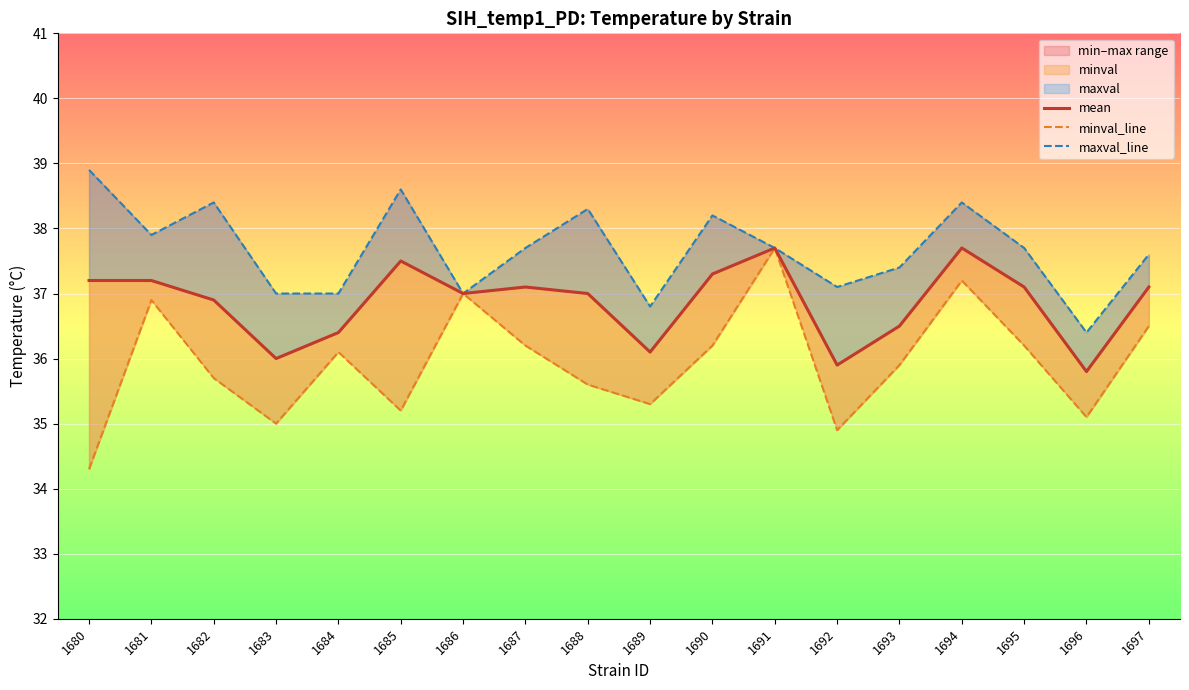

Reading left to right, extract all data points from this chart.

mean: 37.2	37.2	36.9	36.0	36.4	37.5	37.0	37.1	37.0	36.1	37.3	37.7	35.9	36.5	37.7	37.1	35.8	37.1
minval_line: 34.3	36.9	35.7	35.0	36.1	35.2	37.0	36.2	35.6	35.3	36.2	37.7	34.9	35.9	37.2	36.2	35.1	36.5
maxval_line: 38.9	37.9	38.4	37.0	37.0	38.6	37.0	37.7	38.3	36.8	38.2	37.7	37.1	37.4	38.4	37.7	36.4	37.6